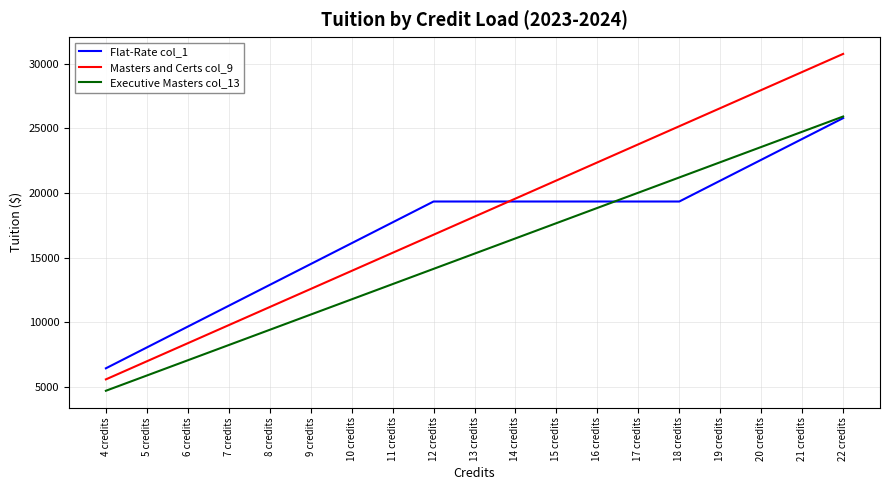

List the series in order of their overall mean, highest first.

Masters and Certs col_9, Flat-Rate col_1, Executive Masters col_13